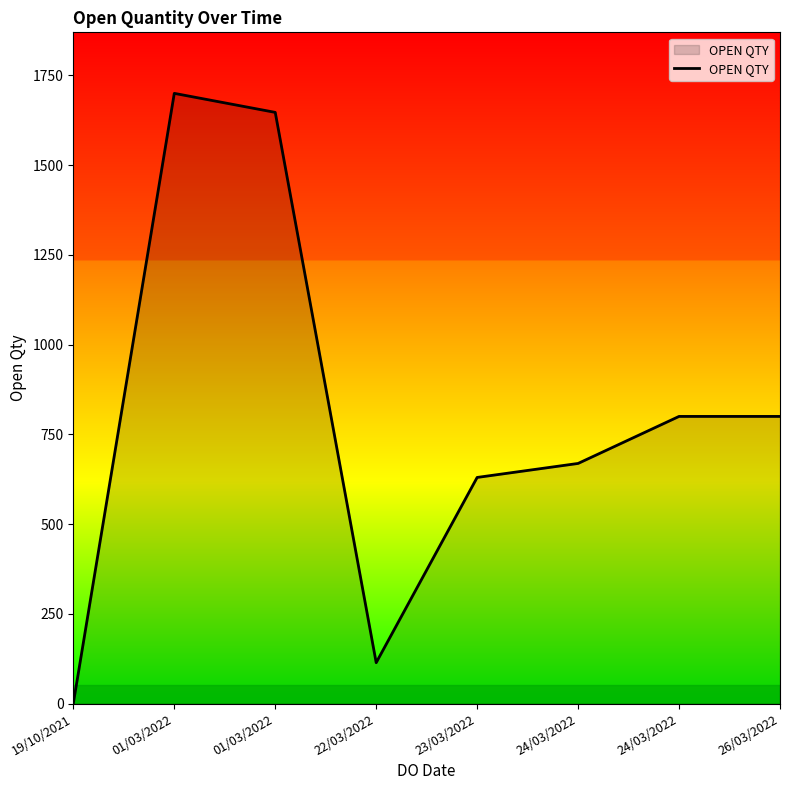

Count the number of categories in the chart.

8